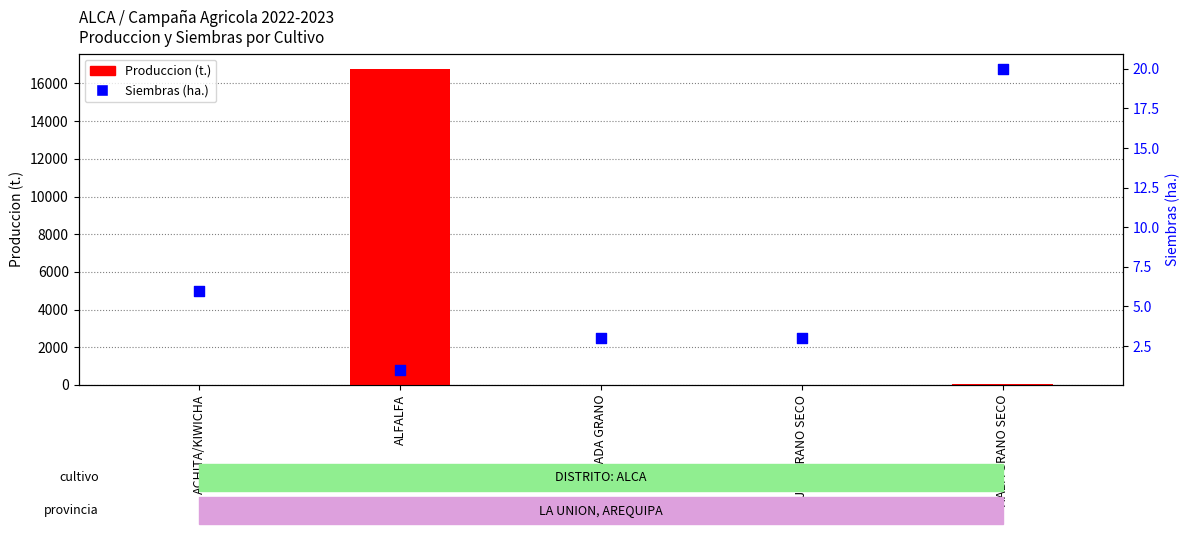

What are all the series names shown in the legend?

Produccion (t.), Siembras (ha.)